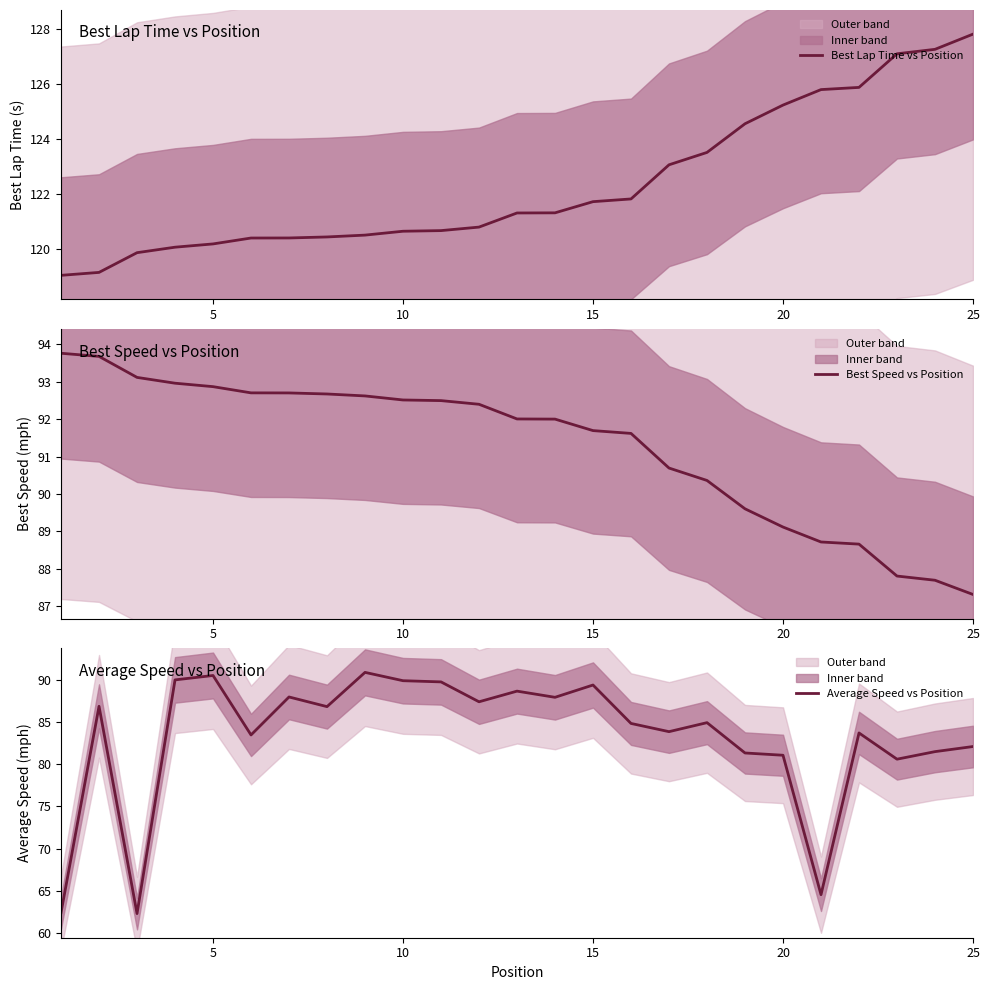

True or false: Best Speed vs Position has more than 1 interior local peaks.

False